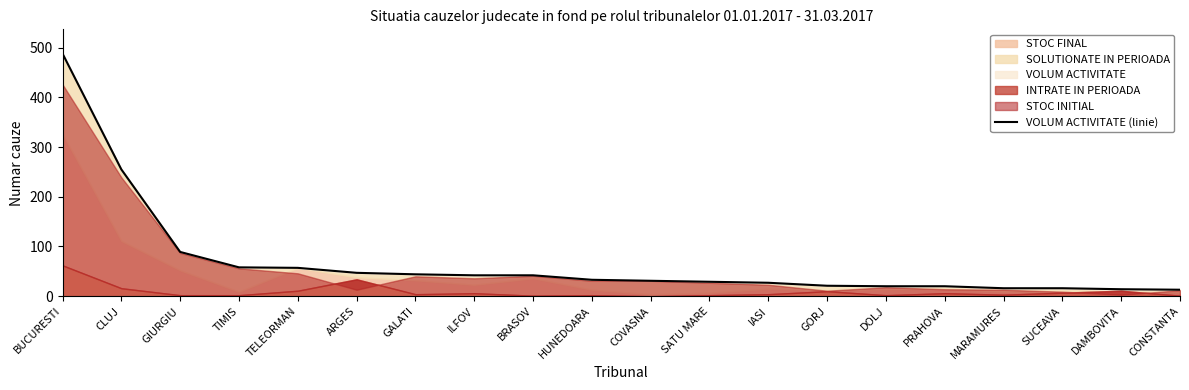

Is it true that the value at DAMBOVITA is 14?

True